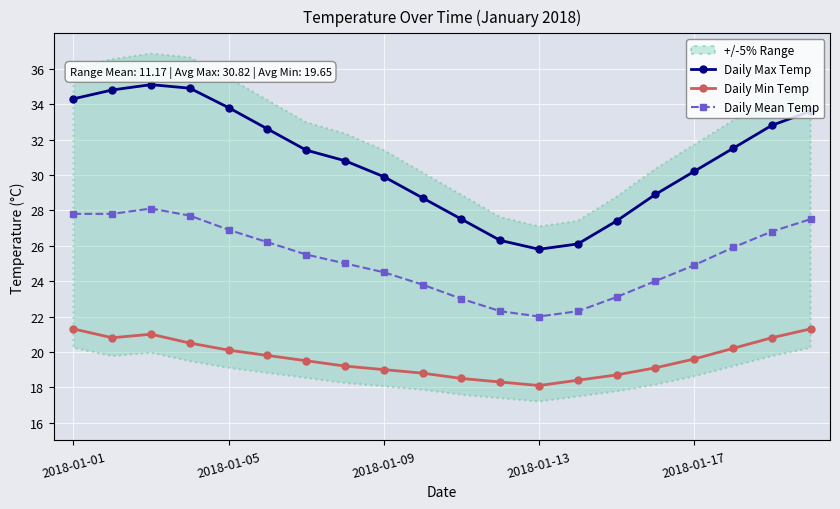

What is the average value of the Daily Min Temp series?

19.6